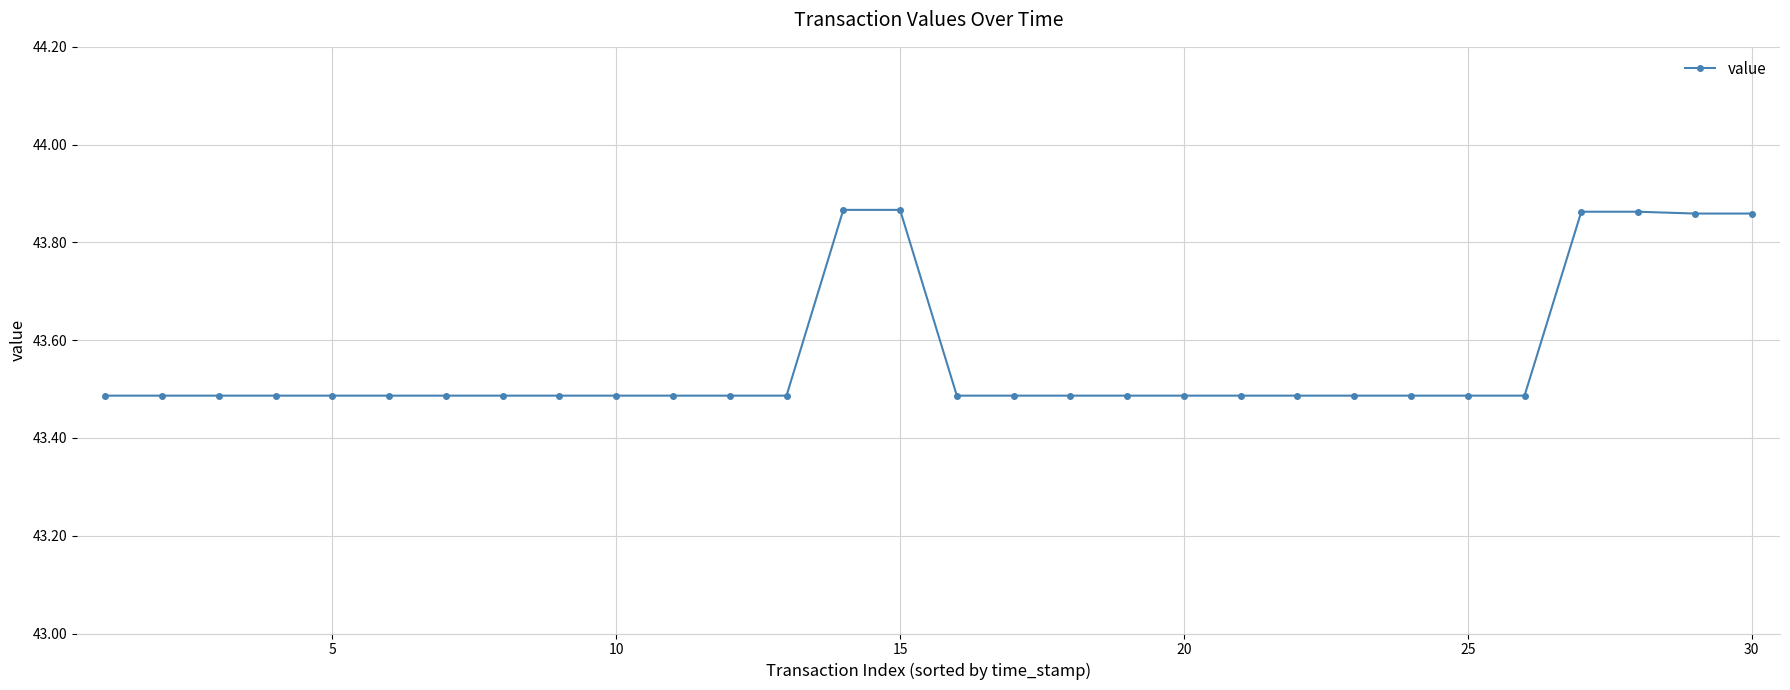

Does the chart have visible grid lines?

Yes